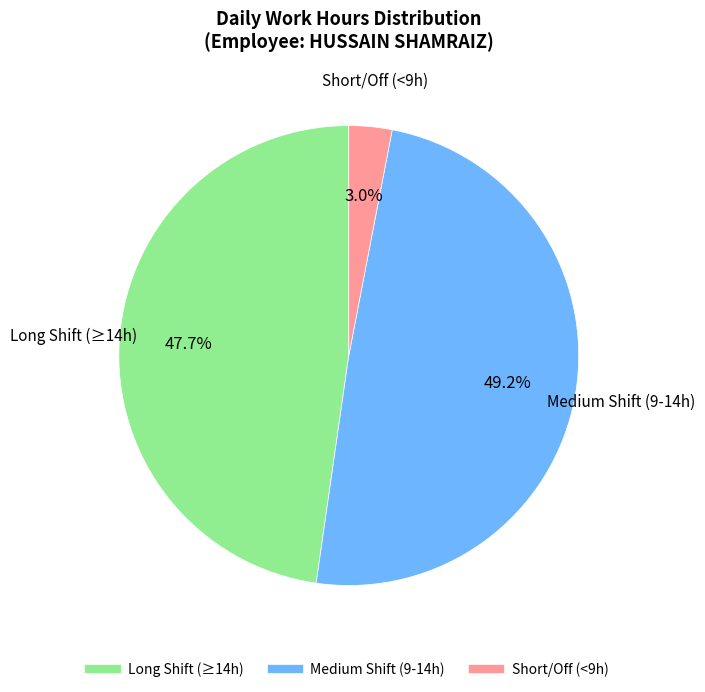

How many segments does this pie chart have?

3